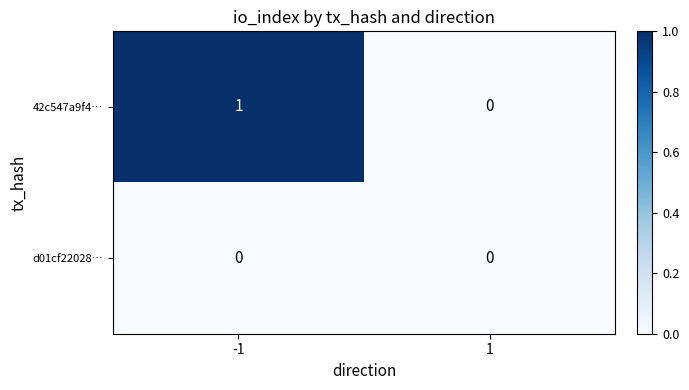

What is the difference between the highest and lowest values at -1?

1